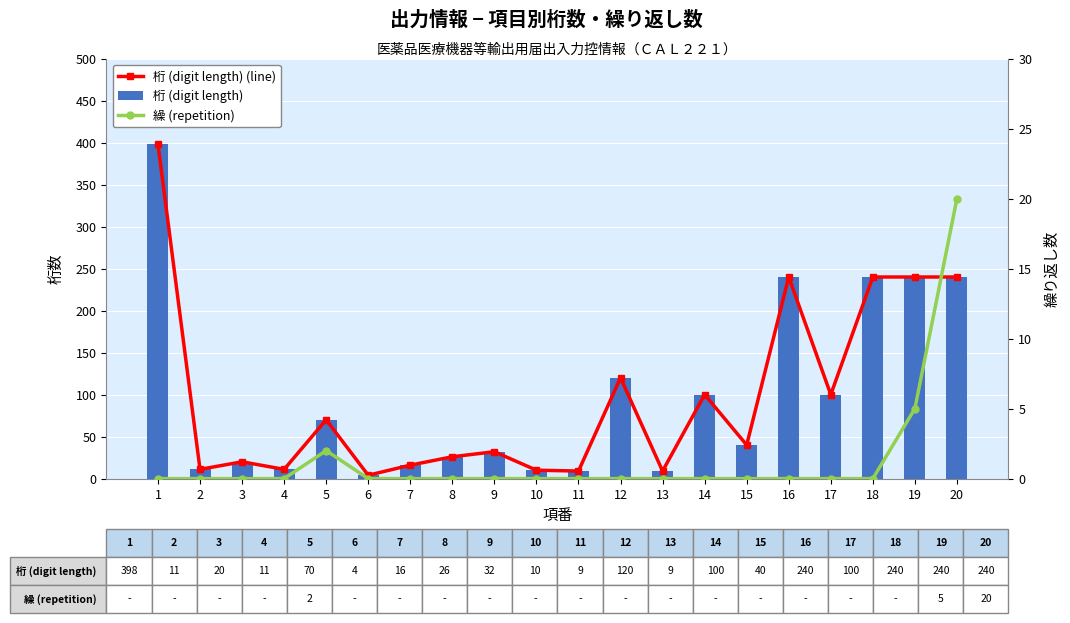

Which series has the largest total across all categories?

桁 (digit length) (line)